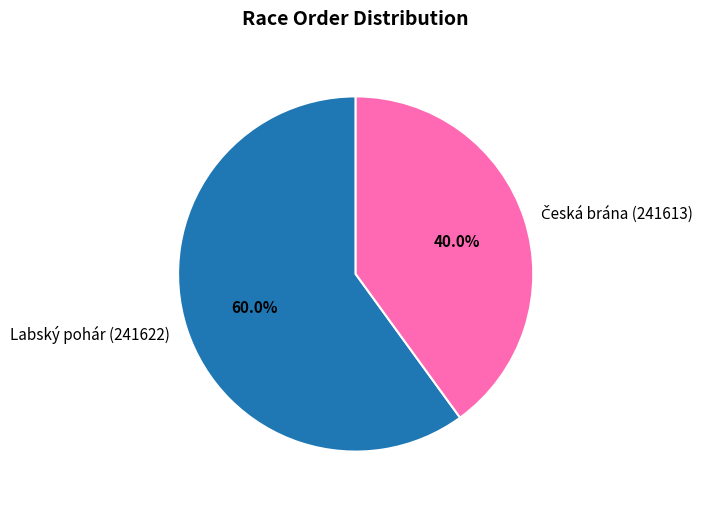

Which category has the biggest portion of the pie?

Labský pohár (241622)